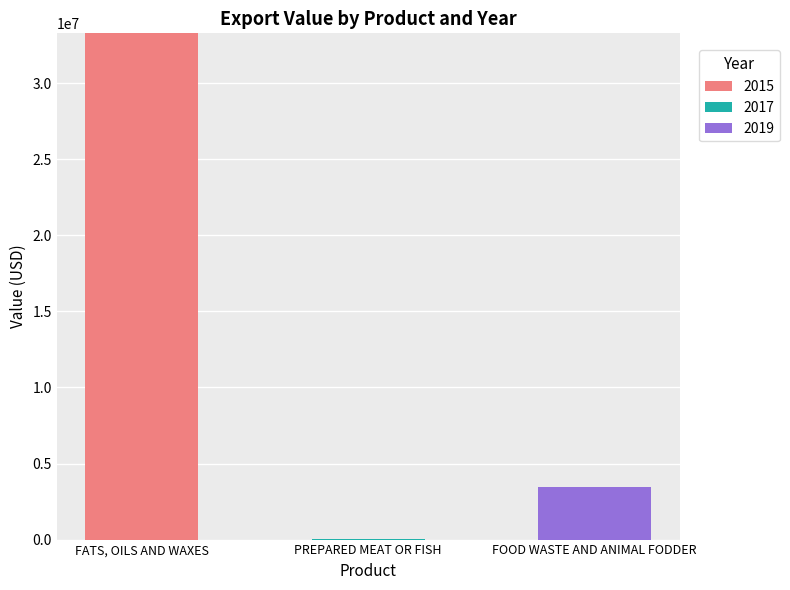

The 2015 series shows 33277600 at FATS, OILS AND WAXES. True or false?

True